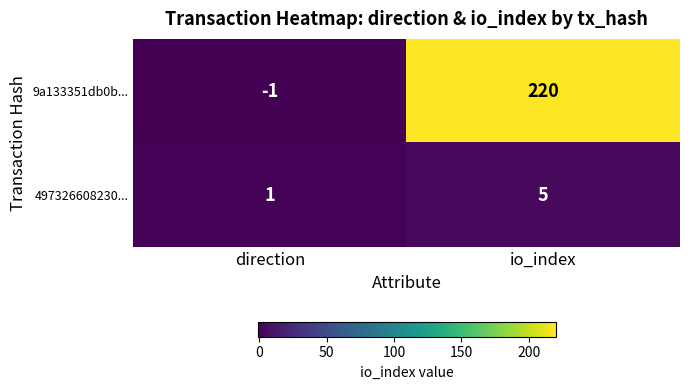

Which series has the widest spread of values?

9a133351db0b...